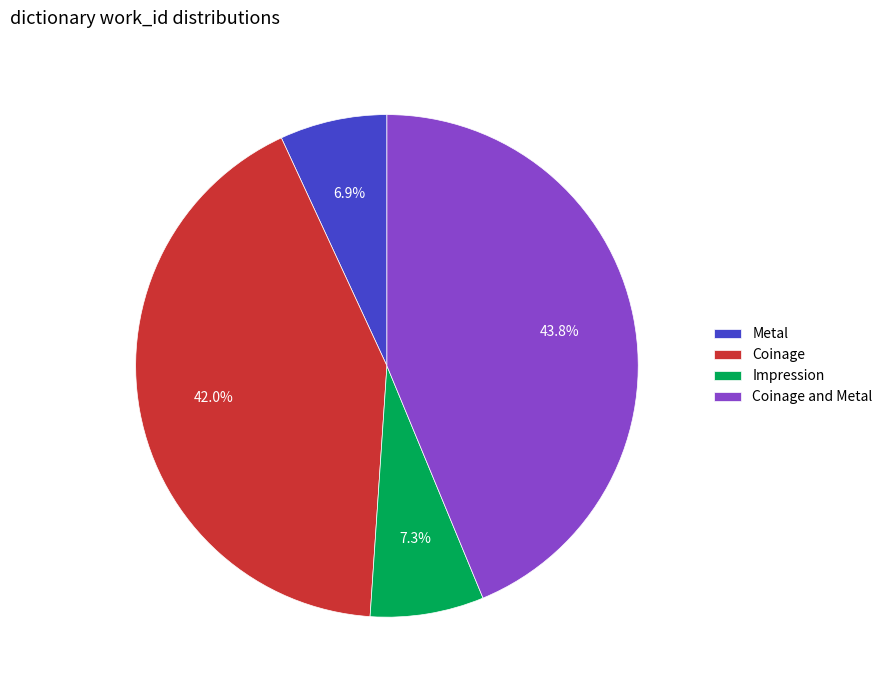

To the nearest percent, what is the combined percentage of Impression and Coinage and Metal?

51%